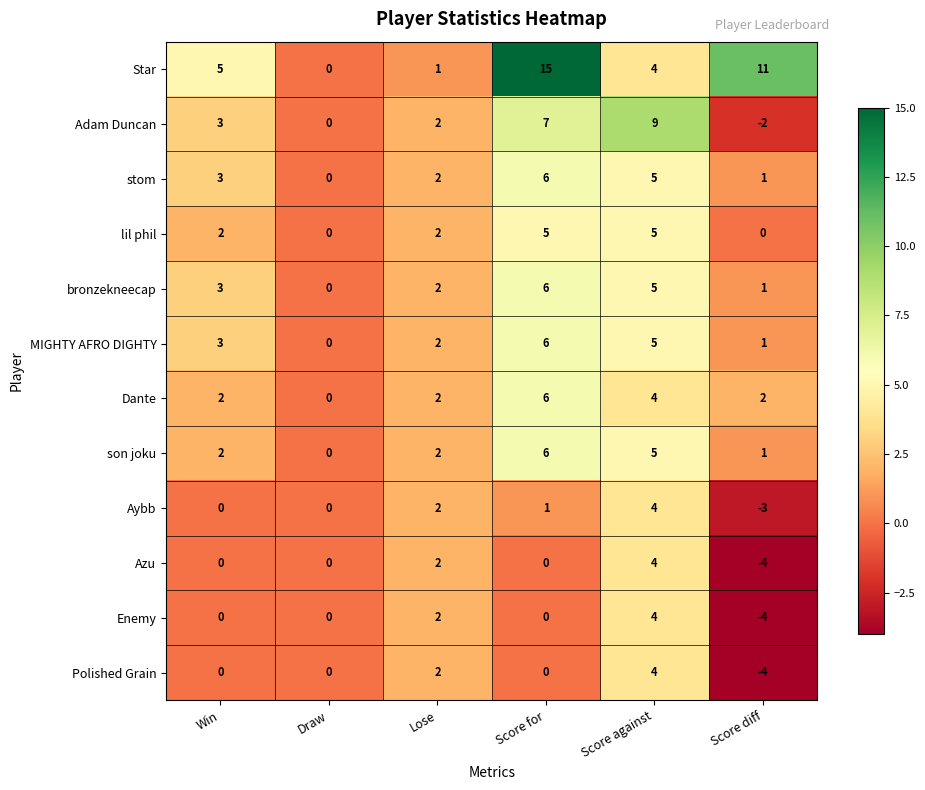

Is the value of stom at Win greater than the value of Enemy at Win?

Yes